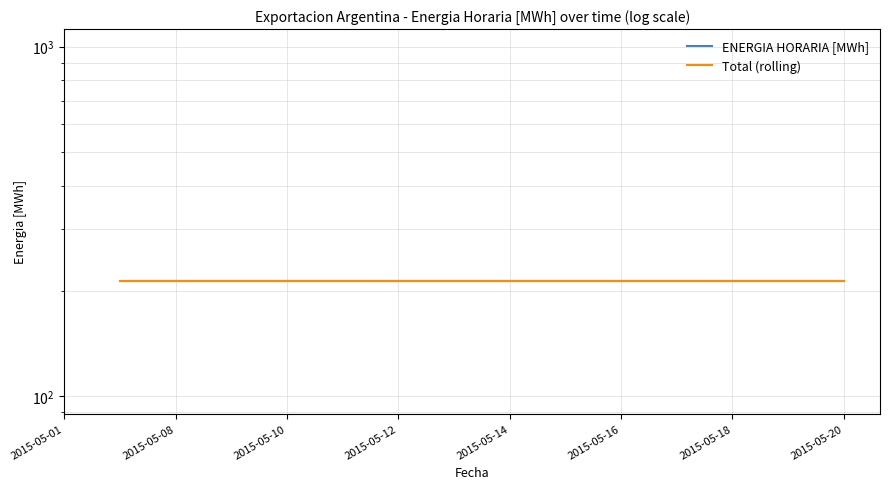

What is the minimum value shown in the chart?

212.9